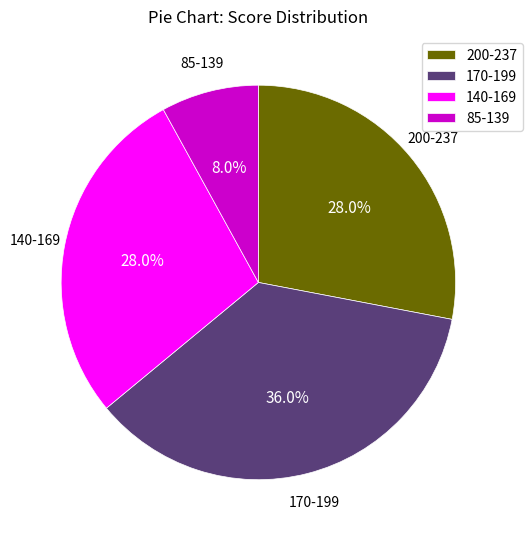

Is 85-139 the majority of the pie?

No